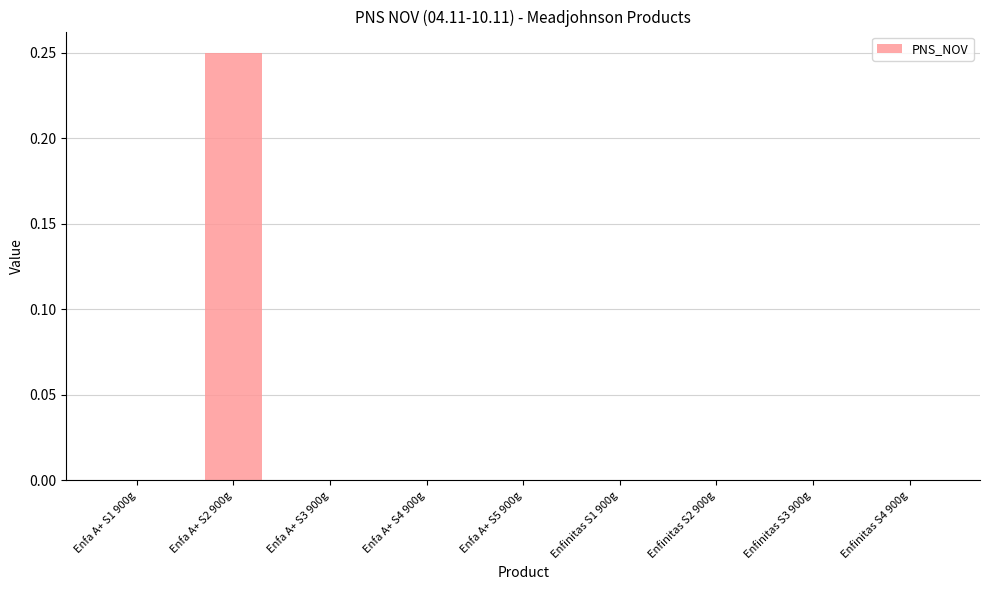

Count the number of data series in this chart.

1